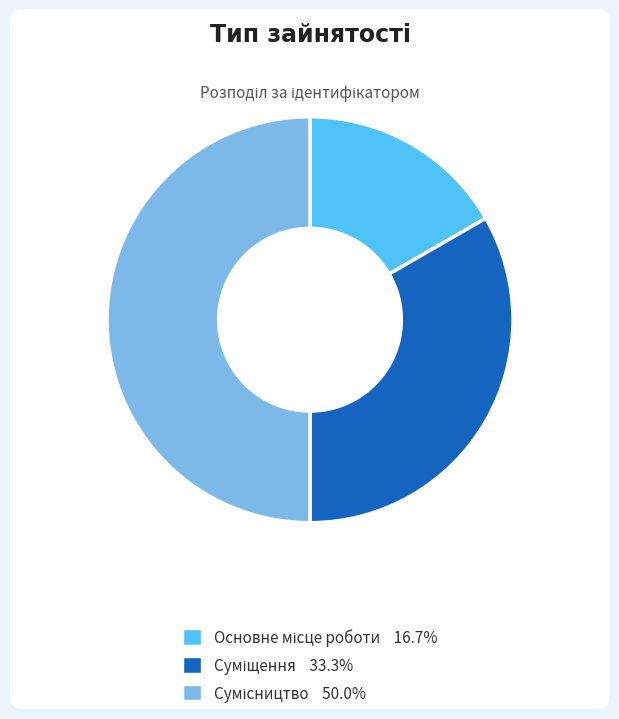

Count the number of slices in the pie.

3